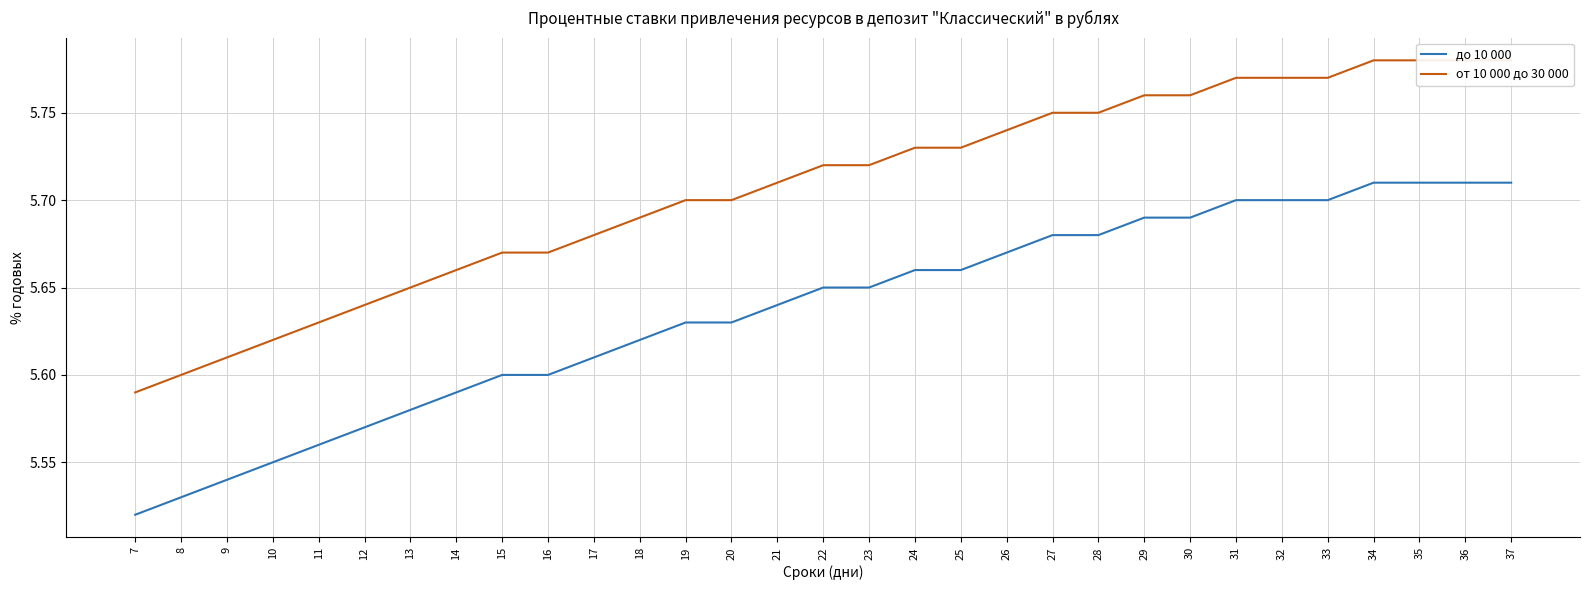

At which label is до 10 000 closest to 5?

7